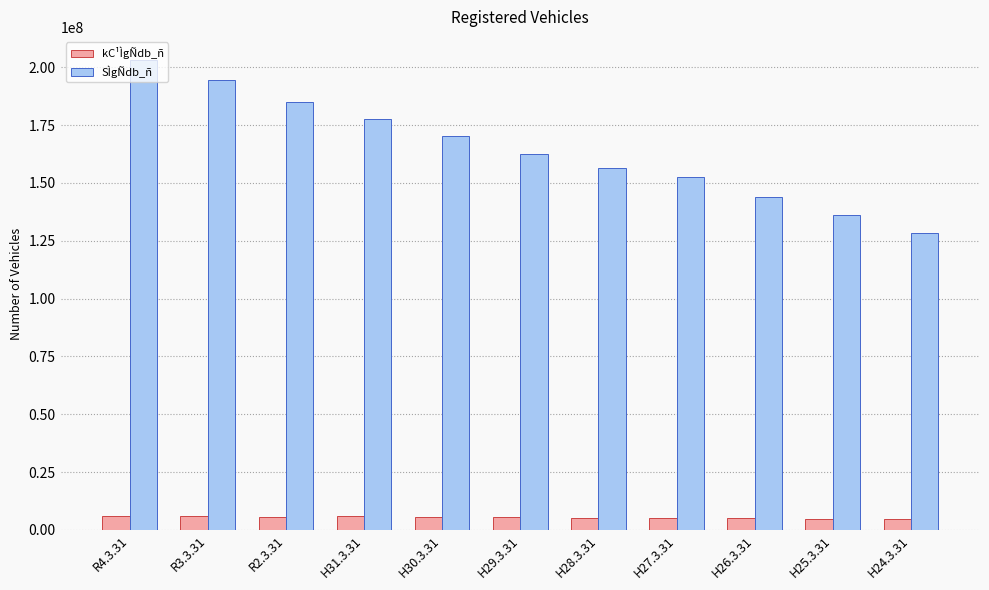

The SÌgÑdb_ñ series shows 162729770 at H29.3.31. True or false?

True